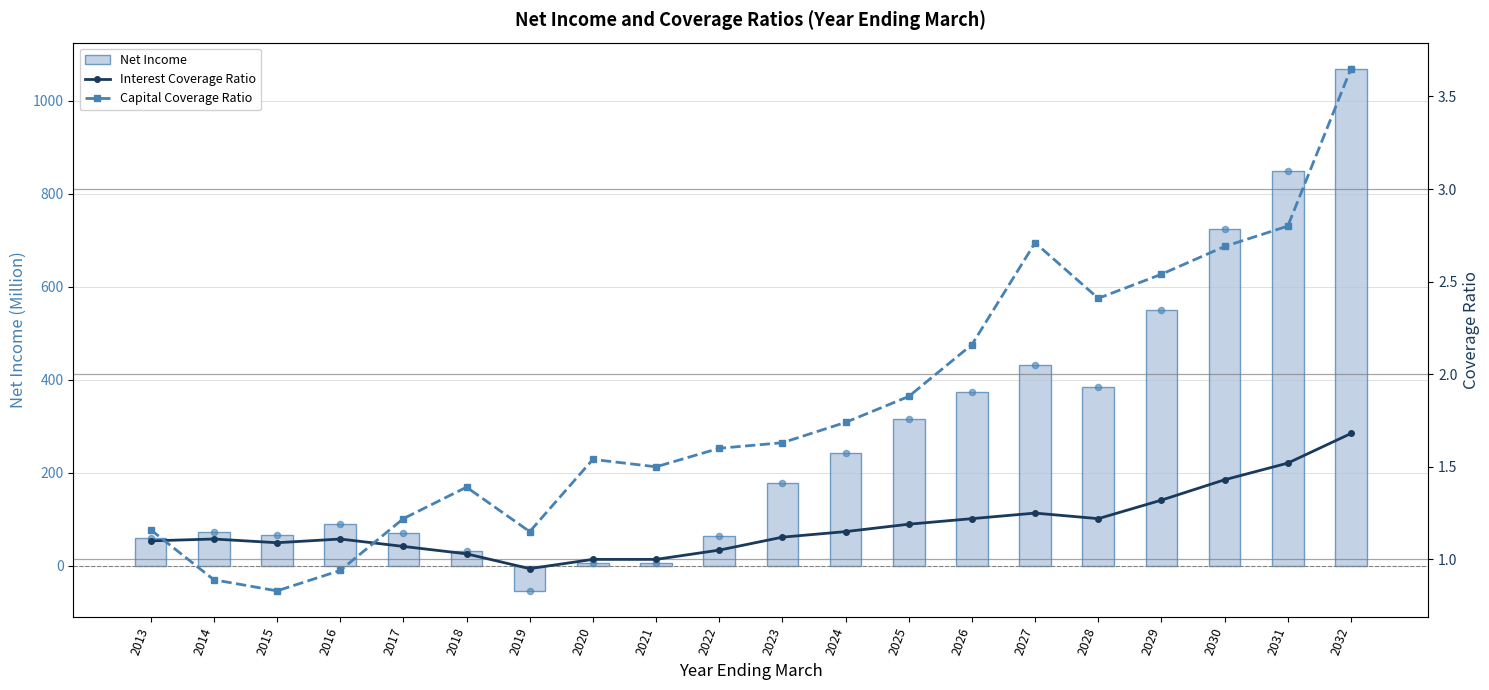

At how many categories does at least one series exceed 177?

9